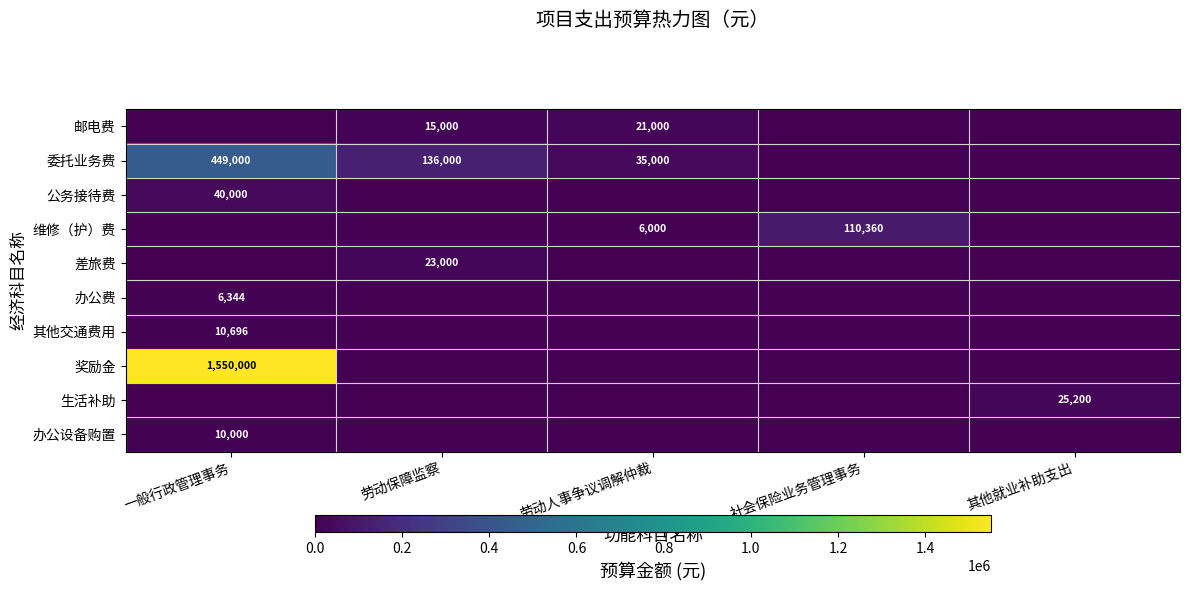

The 差旅费 series shows 39684 at 劳动保障监察. True or false?

False